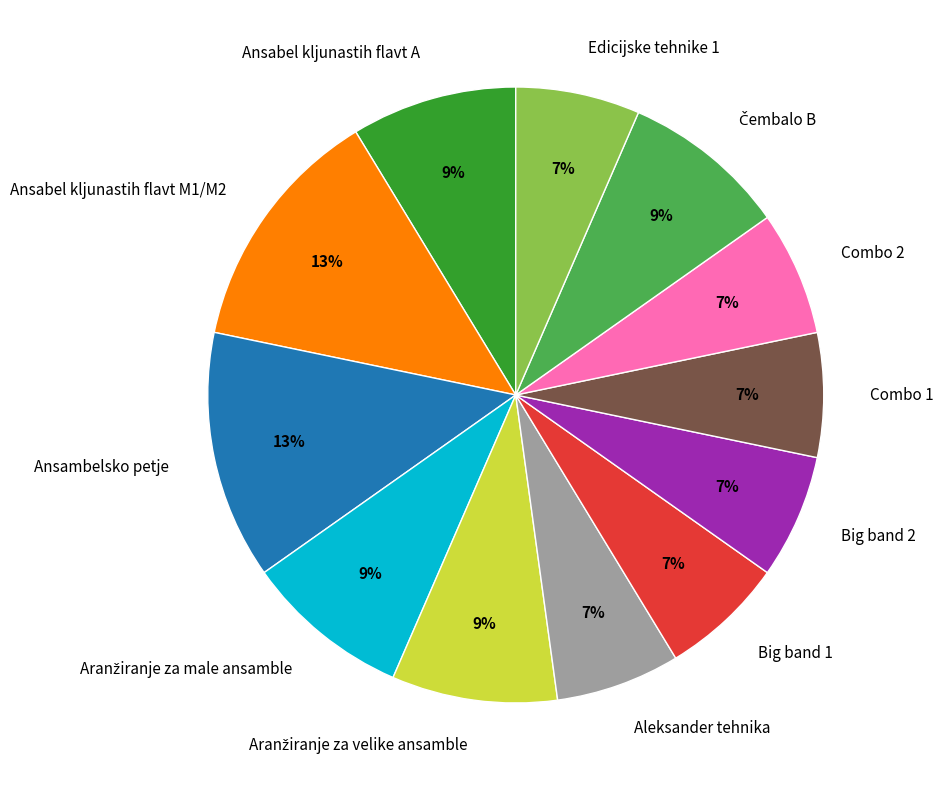

Combined, do Aleksander tehnika and Edicijske tehnike 1 account for over 50%?

No